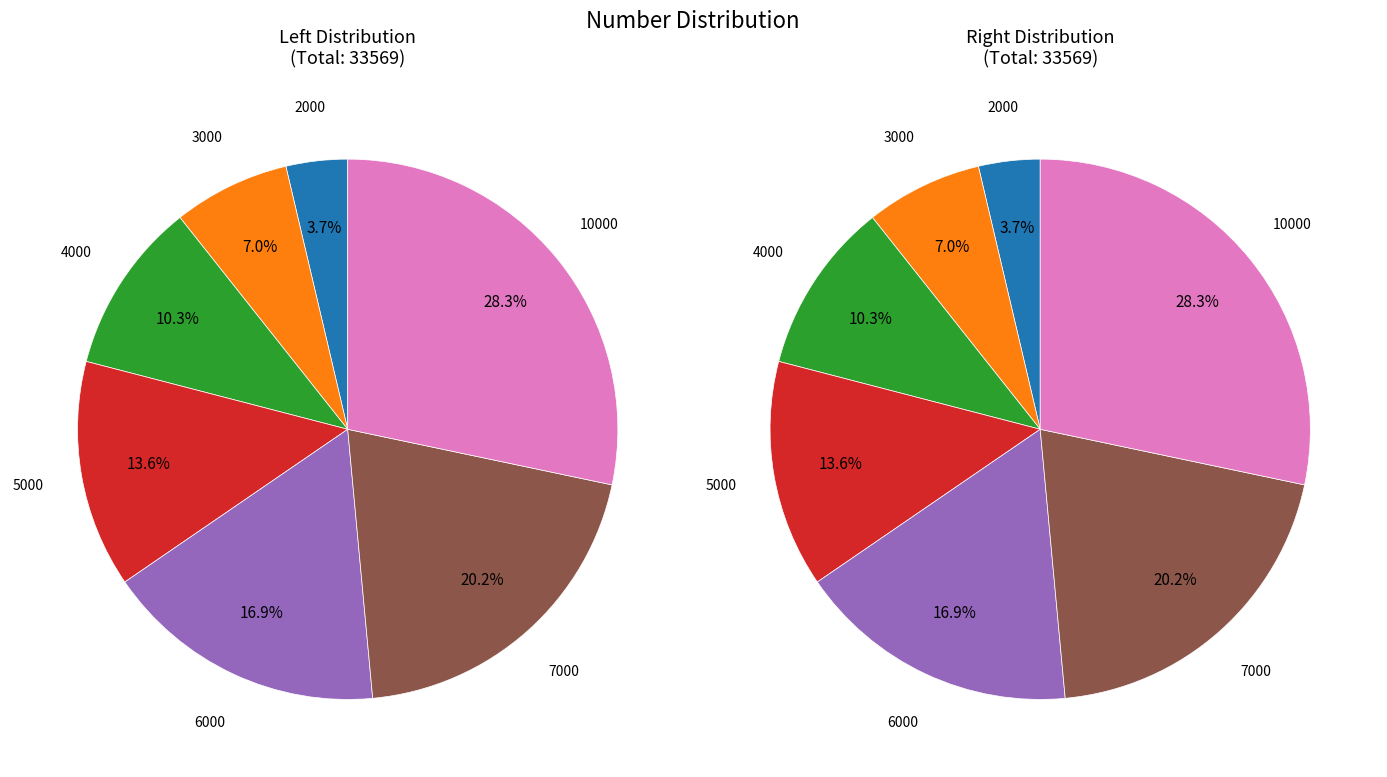

To the nearest percent, what is the average slice percentage?

14%